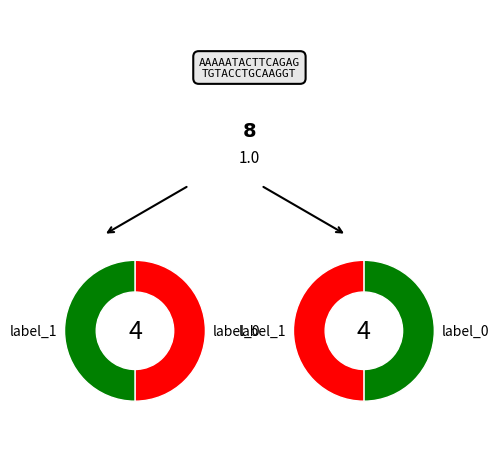

How many segments does this pie chart have?

2